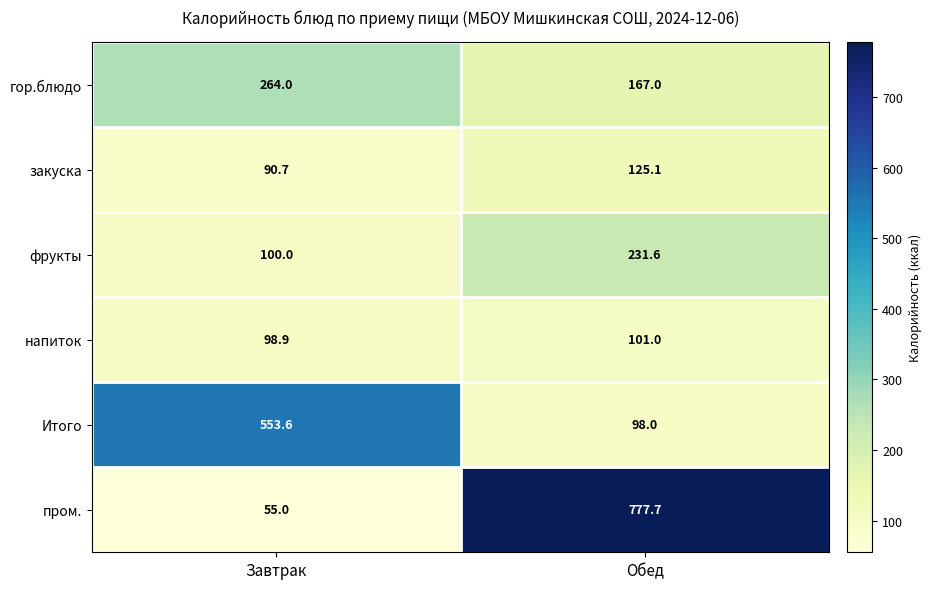

How many values in the гор.блюдо series are below 264?

1